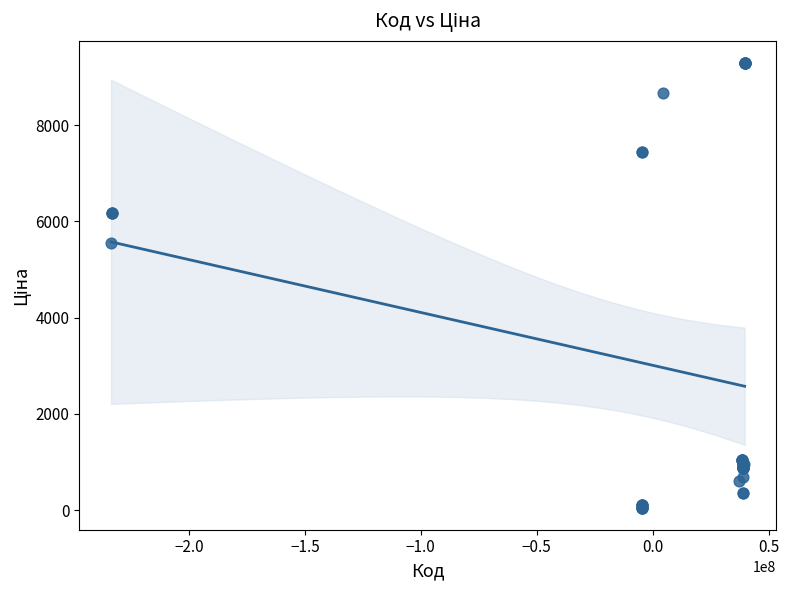

What Y value in the scatter plot is closest to 4673?

5560.3